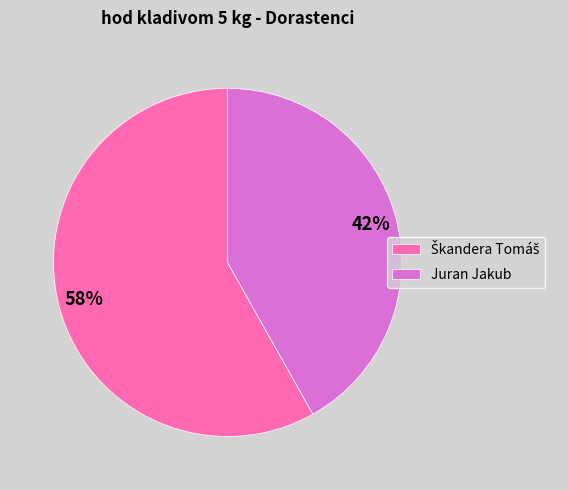

To the nearest percent, what percentage of the pie is Juran Jakub?

42%